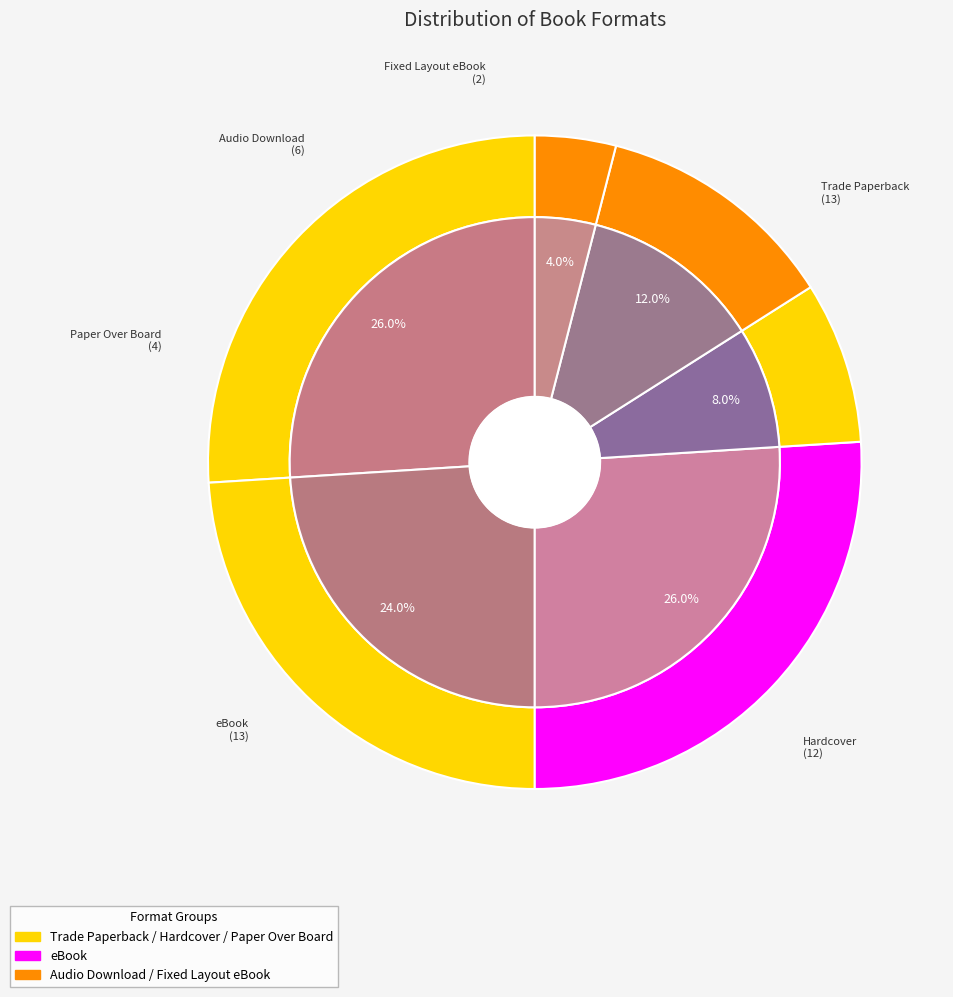

To the nearest percent, what portion does eBook represent?

26%